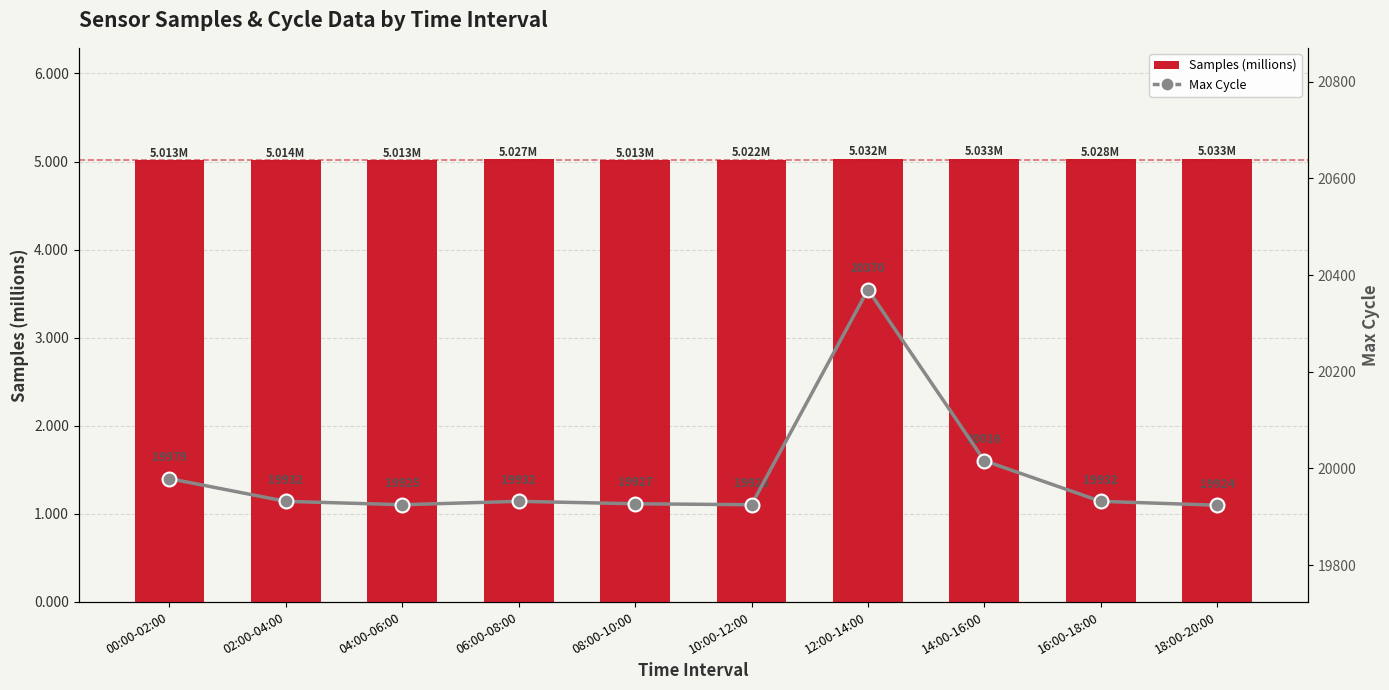

Which series has the widest spread of values?

Max Cycle